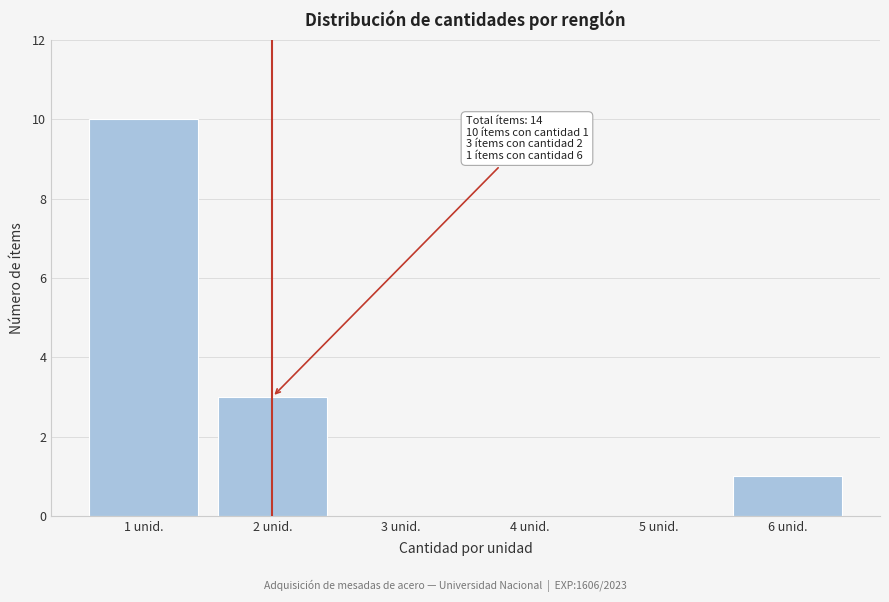

Reading left to right, extract all data points from this chart.

1 unid.=10	2 unid.=3	3 unid.=0	4 unid.=0	5 unid.=0	6 unid.=1